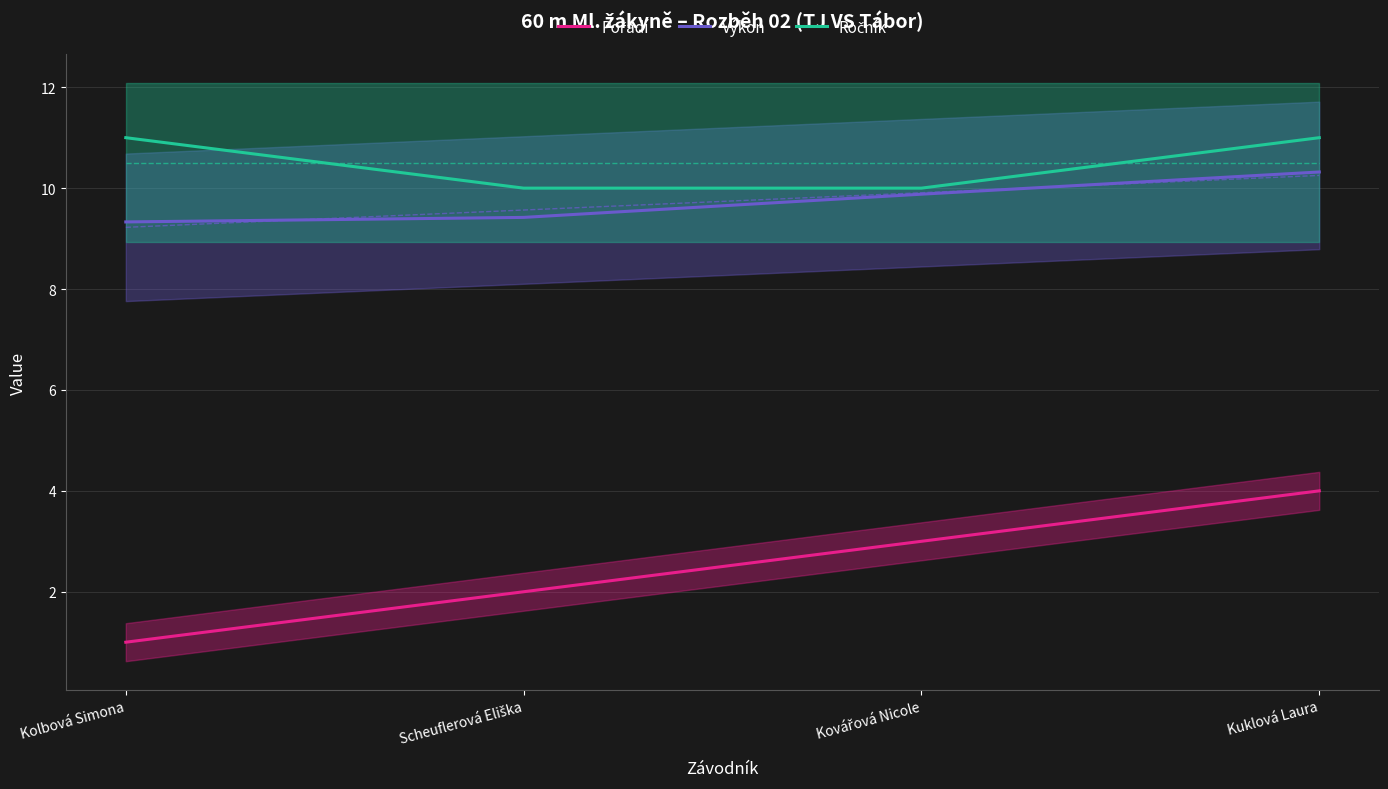

Does the chart have visible grid lines?

Yes